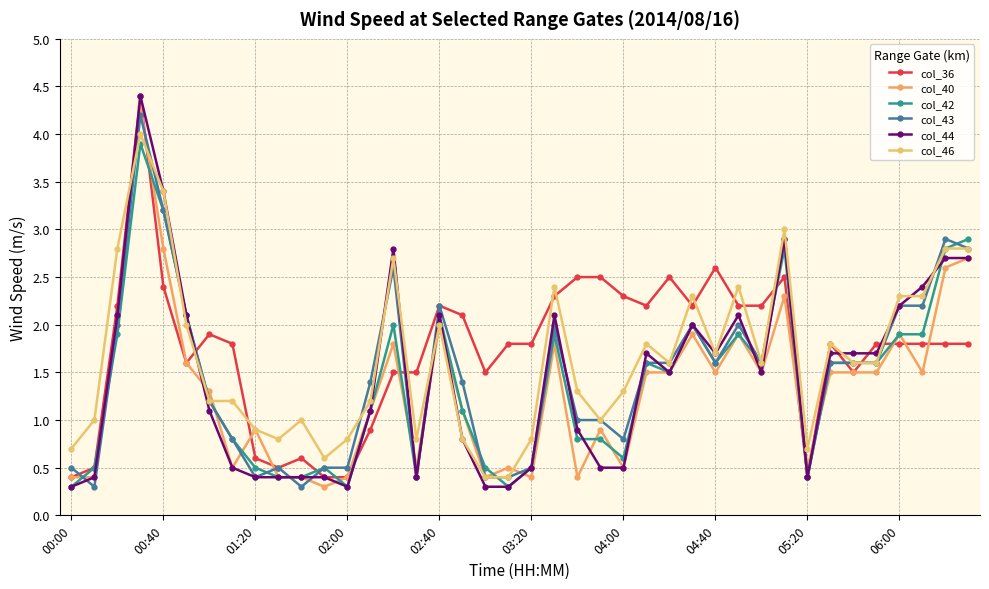

After their last crossing, which series has the higher values: col_43 or col_40?

col_43